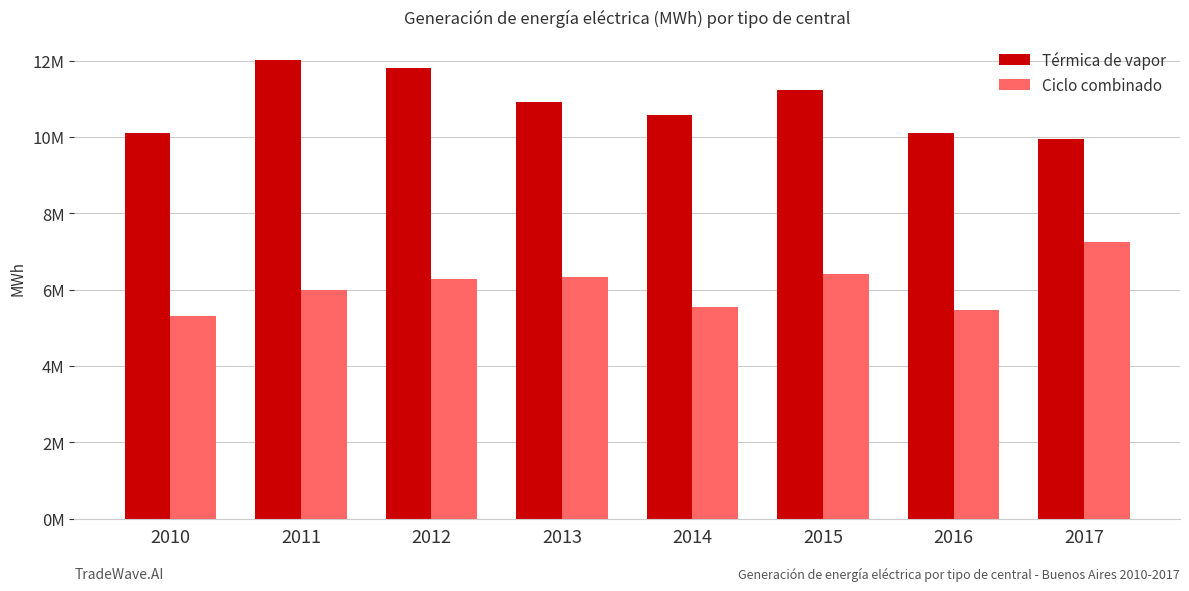

Are the bars horizontal?

No